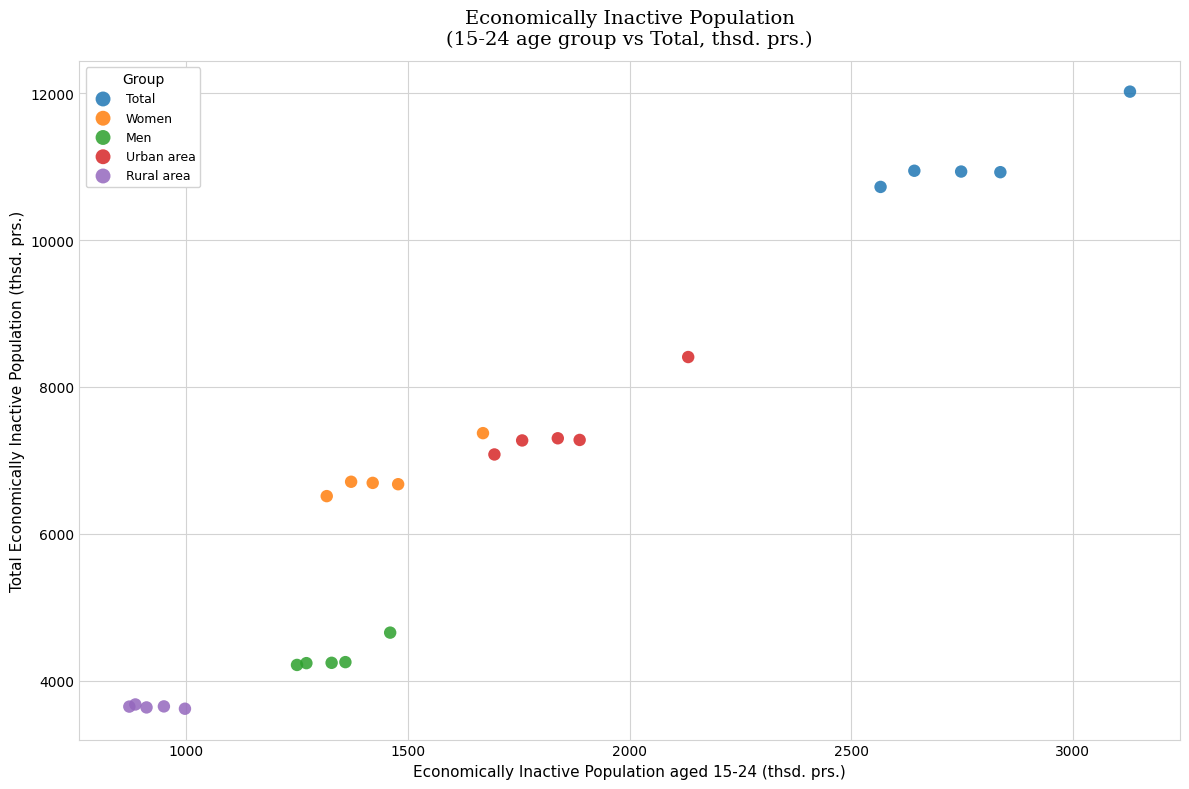

Which series has the widest spread of Y values?

Urban area